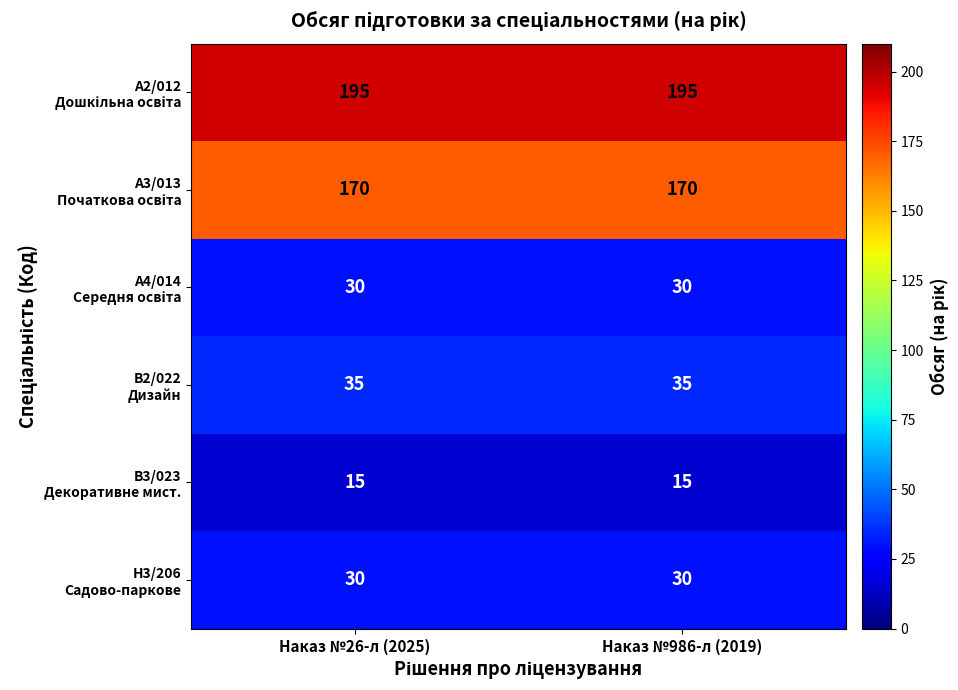

What is the total value across all series at Наказ №26-л (2025)?

475